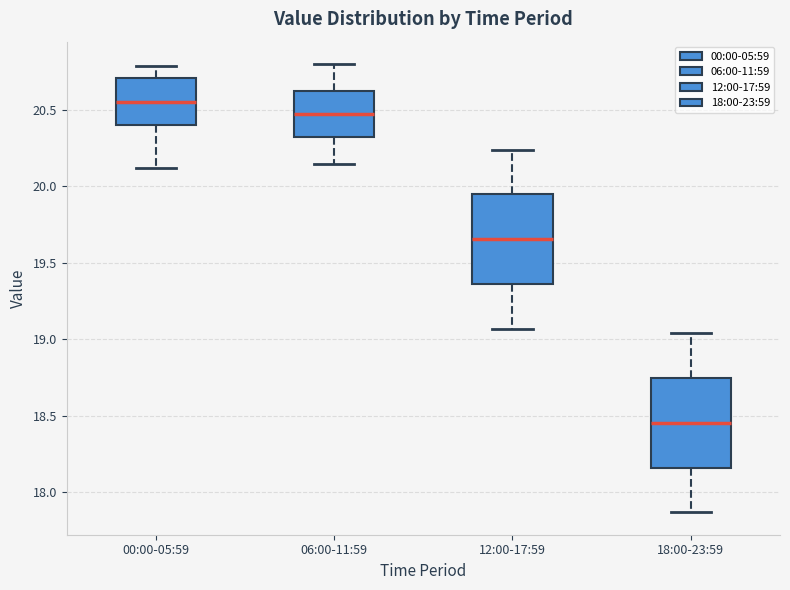

Where is the lower edge of the box for 06:00-11:59 on the y-axis? The values are not printed on the chart, so give them approximately, as read against the axis.

20.35